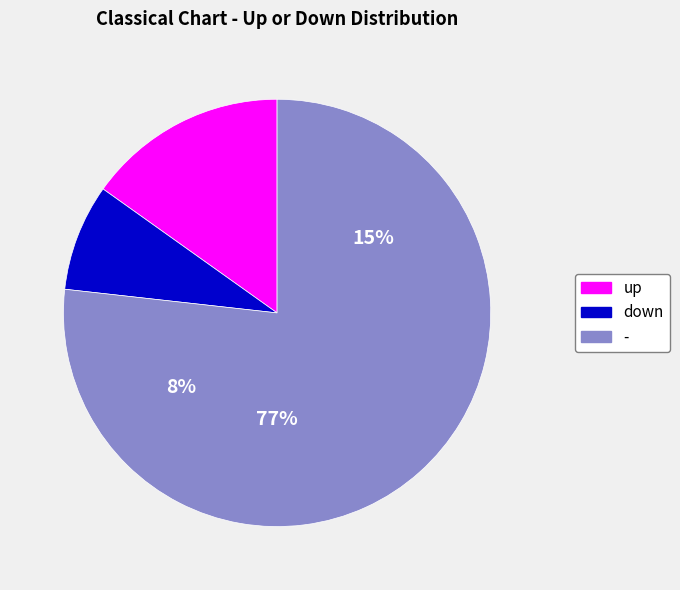

What is the ratio of the value at - to the value at up?

5.1